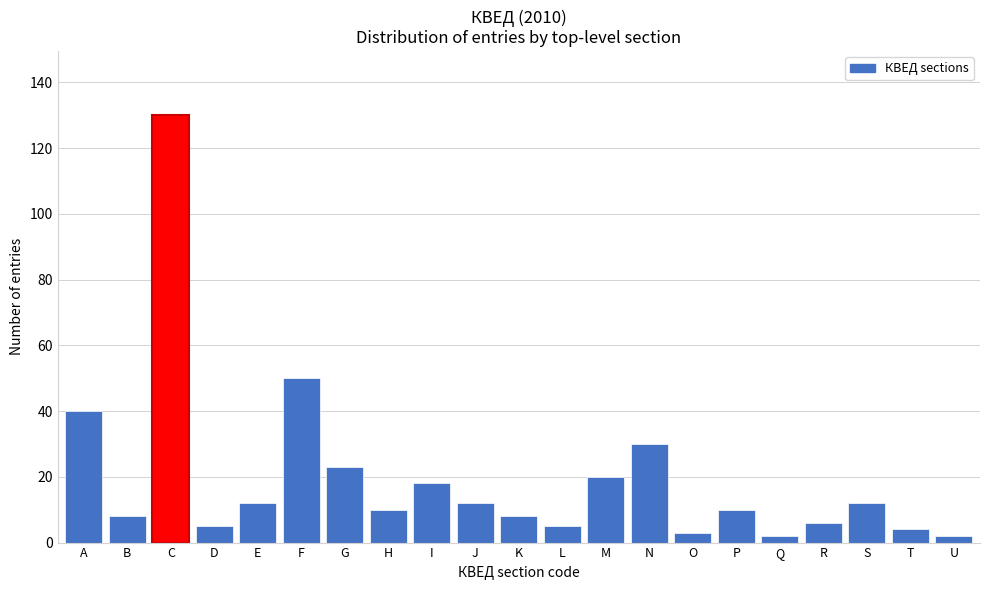

Reading left to right, list all the values displayed in this chart.

40	8	130	5	12	50	23	10	18	12	8	5	20	30	3	10	2	6	12	4	2